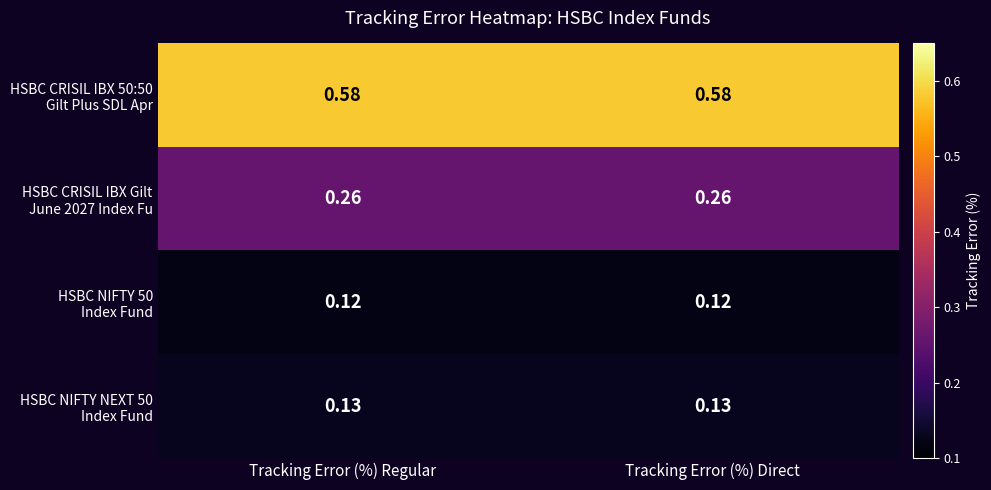

What is the total value across all series at Tracking Error (%) Regular?

1.1